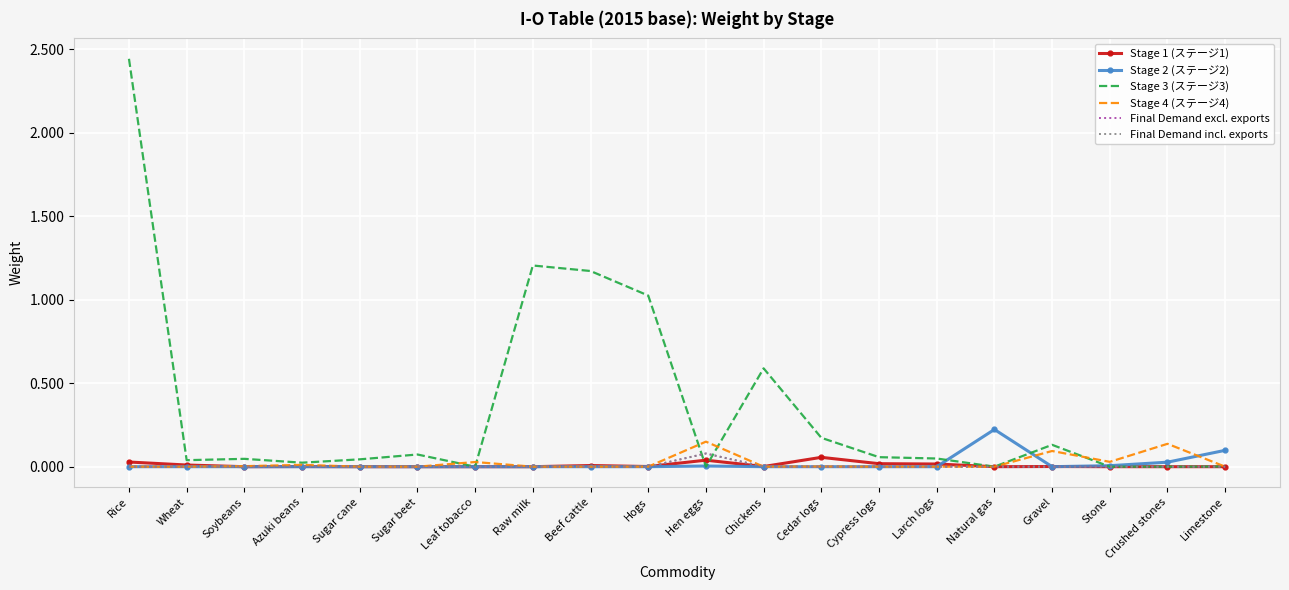

What are all the series names shown in the legend?

Stage 1 (ステージ1), Stage 2 (ステージ2), Stage 3 (ステージ3), Stage 4 (ステージ4), Final Demand excl. exports, Final Demand incl. exports